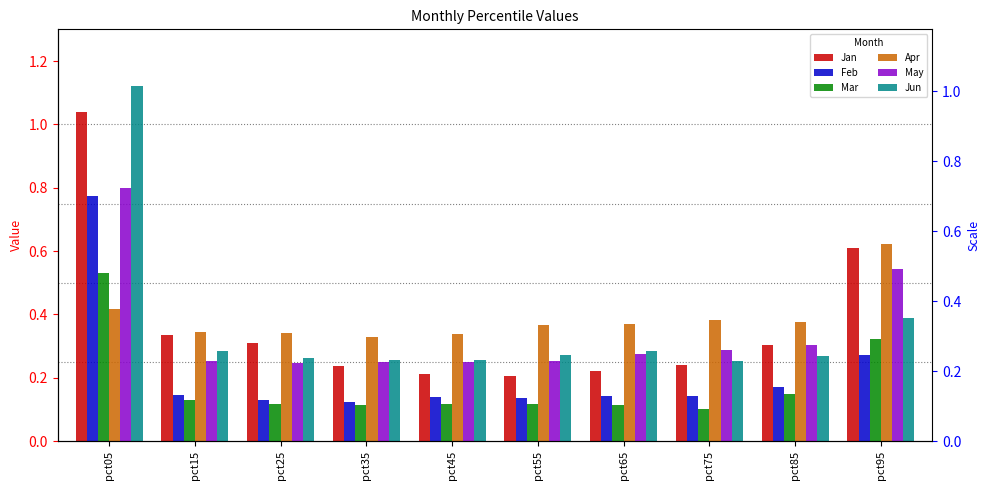

Rank the categories by Apr value from lowest to highest.

pct35, pct45, pct25, pct15, pct55, pct65, pct85, pct75, pct05, pct95